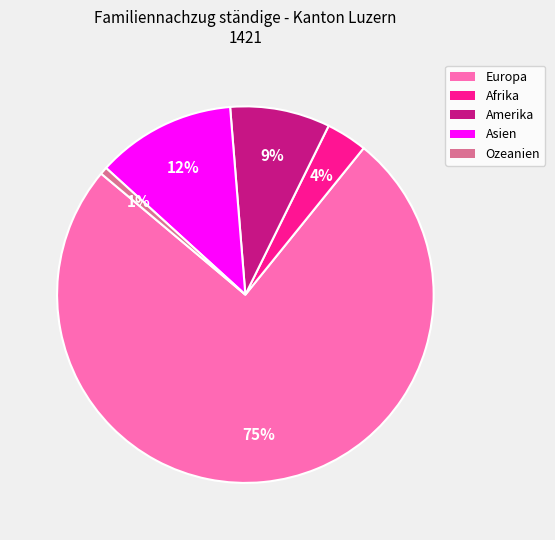

How many slices are in this pie chart?

5